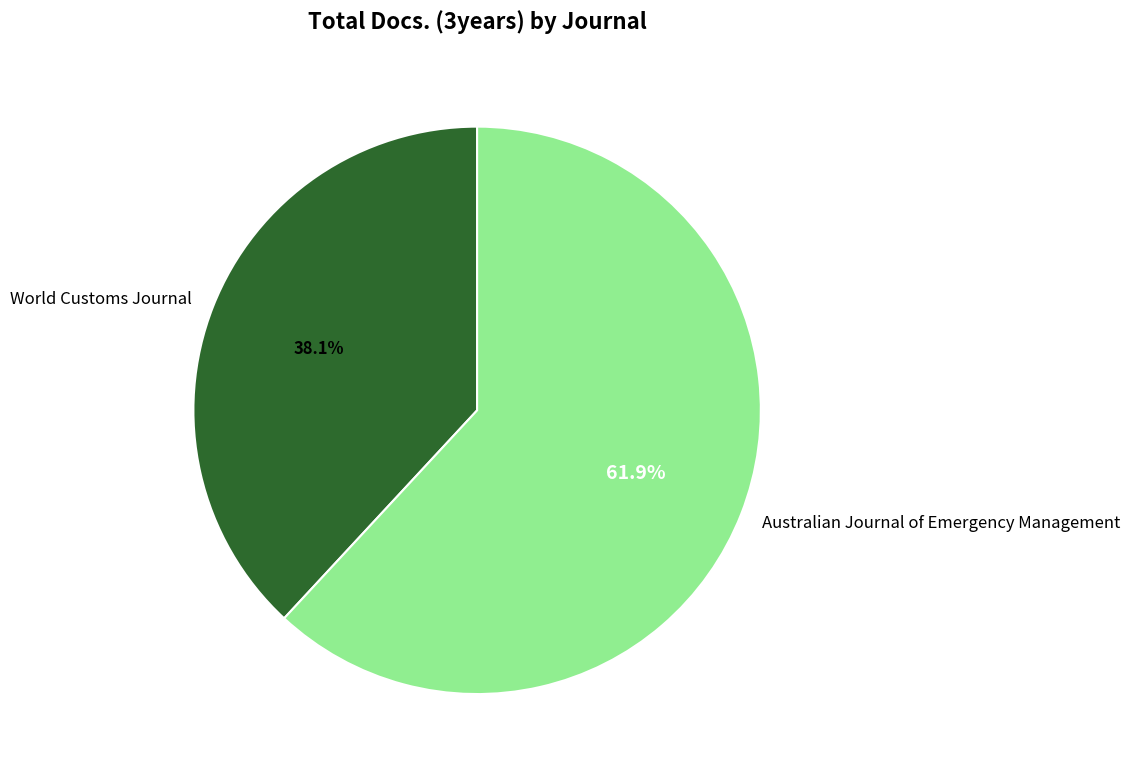

Count the number of slices in the pie.

2